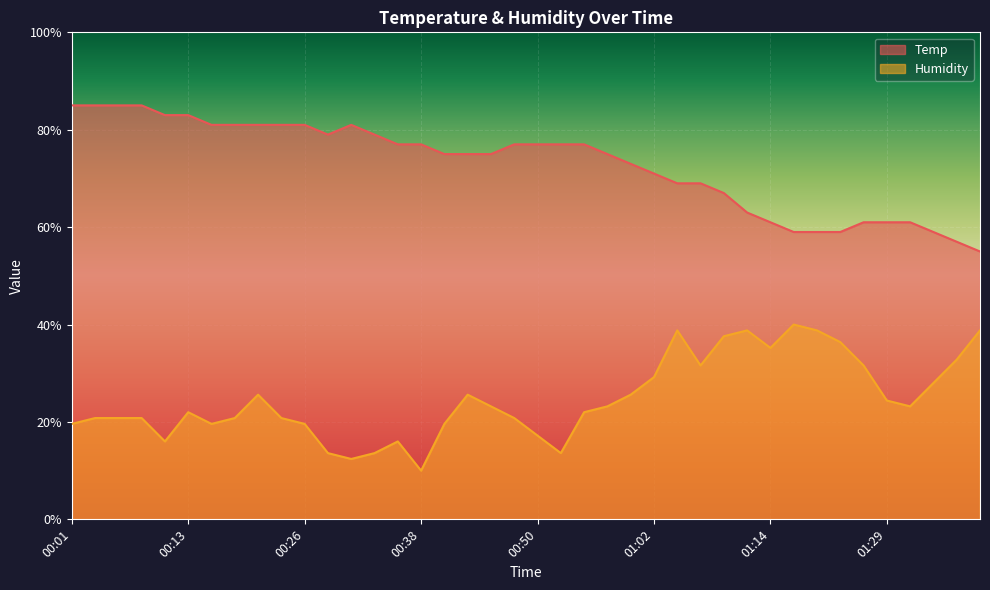

Where is Temp nearest to the value 70?

01:02